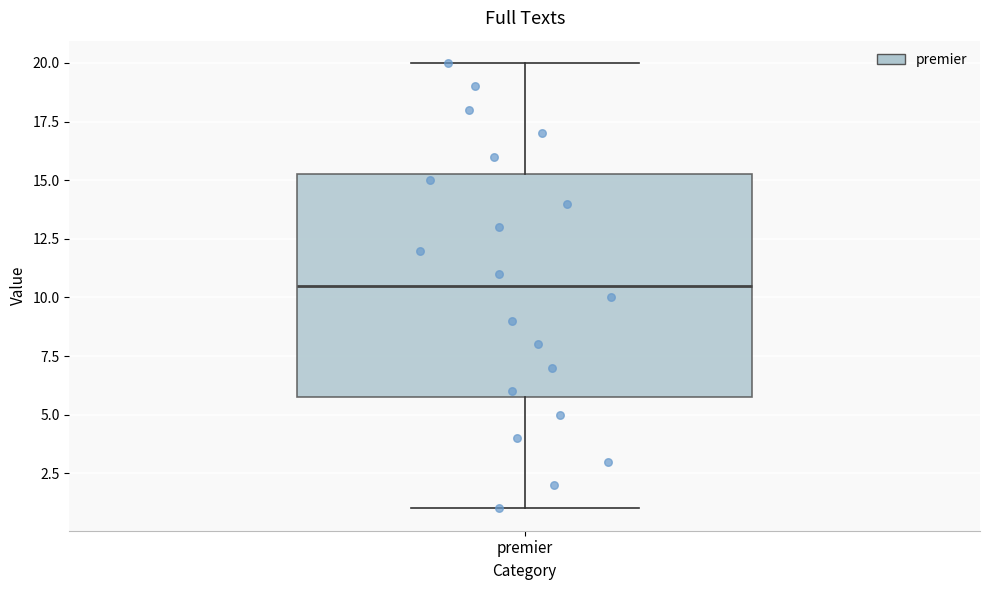

Transcribe this box plot: give where the median line is, the range the box spans, and where the two whiskers end, as read against the y-axis. The values are not printed on the chart, so give them approximately, as read against the axis.

median 10.5, box 6.0 to 15.5, whiskers 1.0 to 20.0